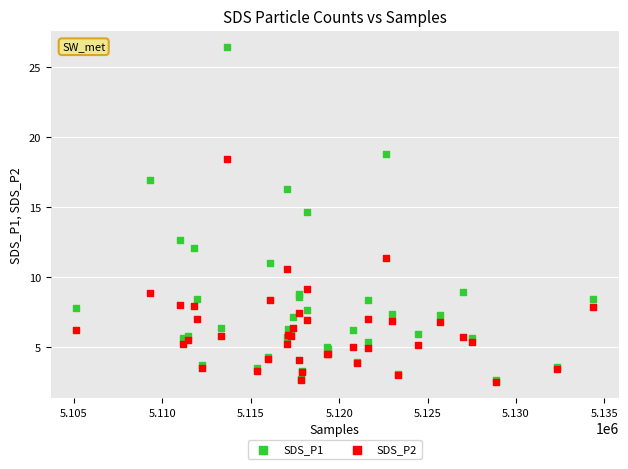

Across all series, what Y value is closest to 14?

14.7